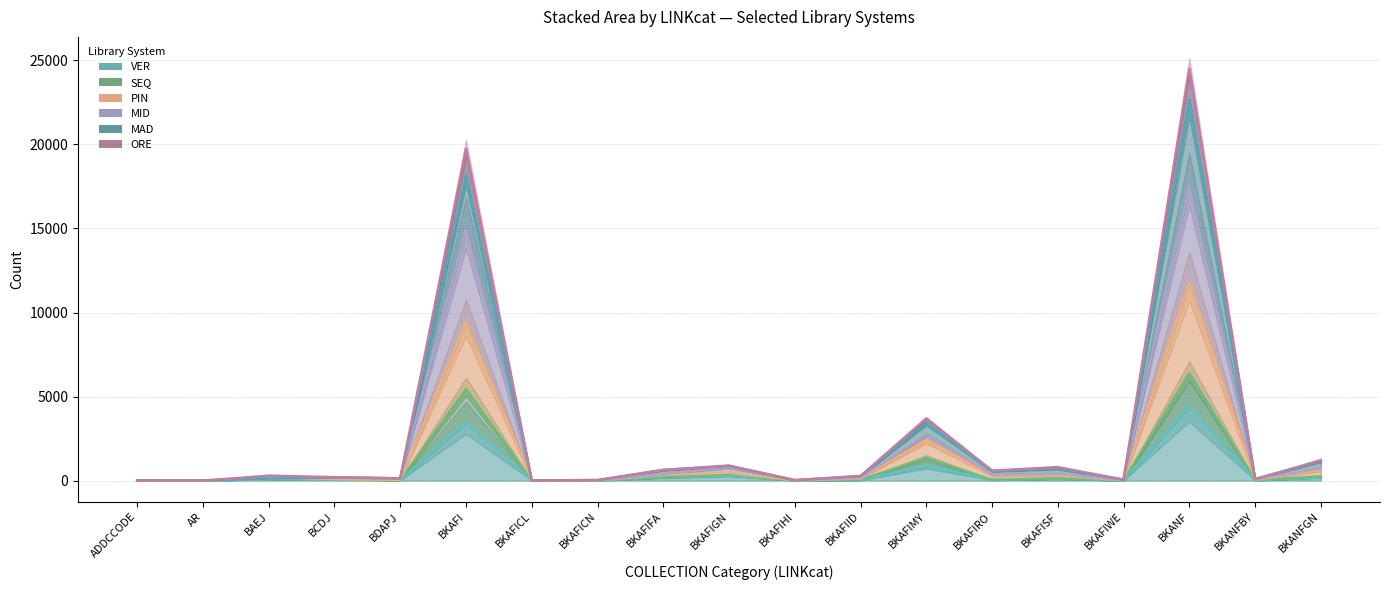

Which series has the largest total across all categories?

ORE